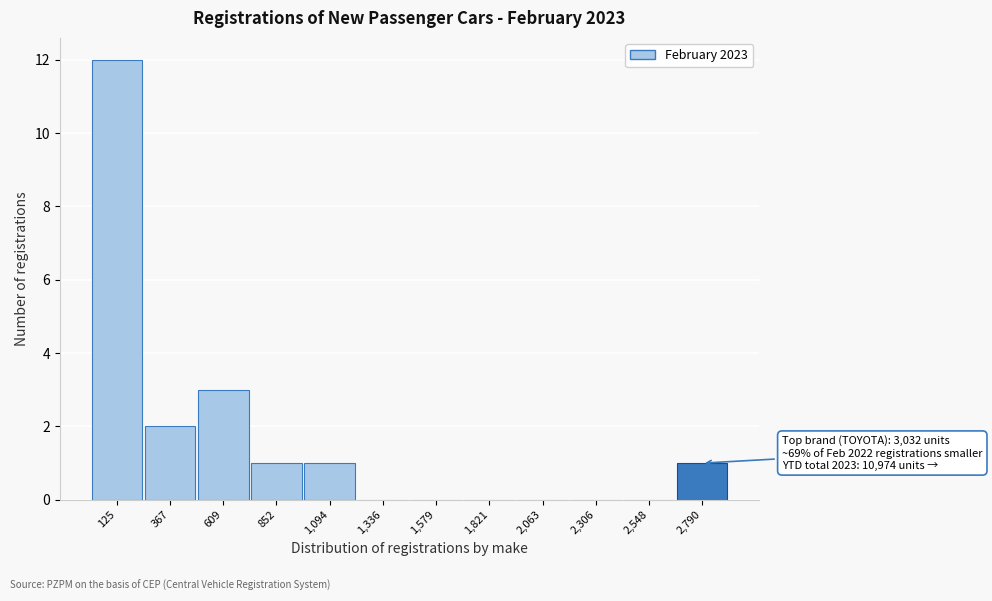

Reading left to right, extract all data points from this chart.

125=12	367=2	609=3	852=1	1,094=1	1,336=0	1,579=0	1,821=0	2,063=0	2,306=0	2,548=0	2,790=1